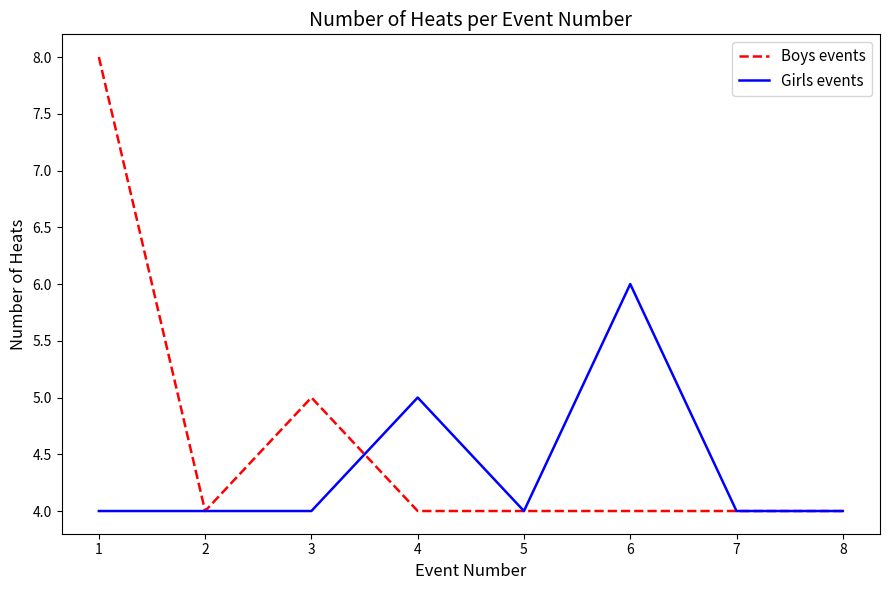

How many Girls events values are between 4 and 5?

7